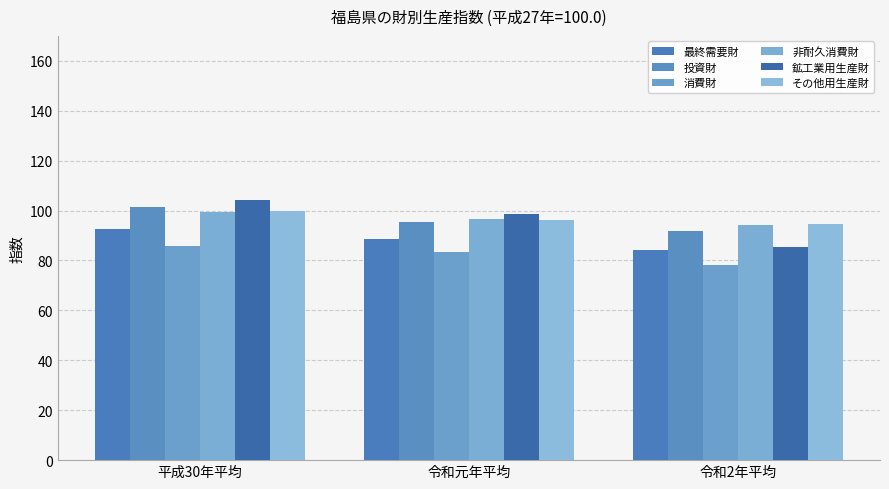

What is the maximum value shown in the chart?

104.2